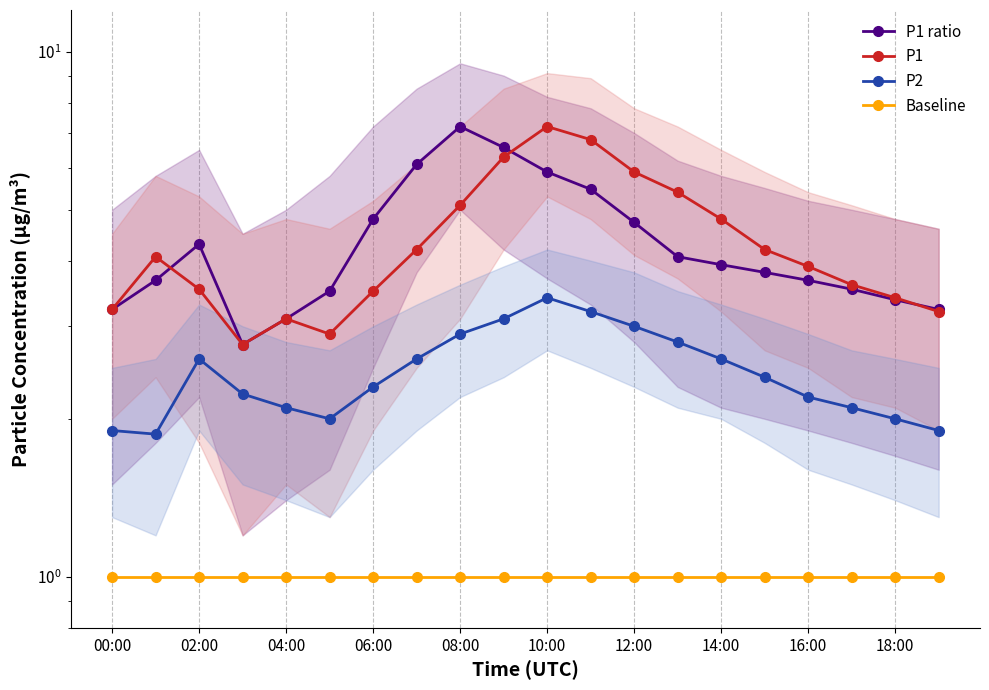

What is the difference between the P1 ratio values at 14:00 and 18:00?

0.5